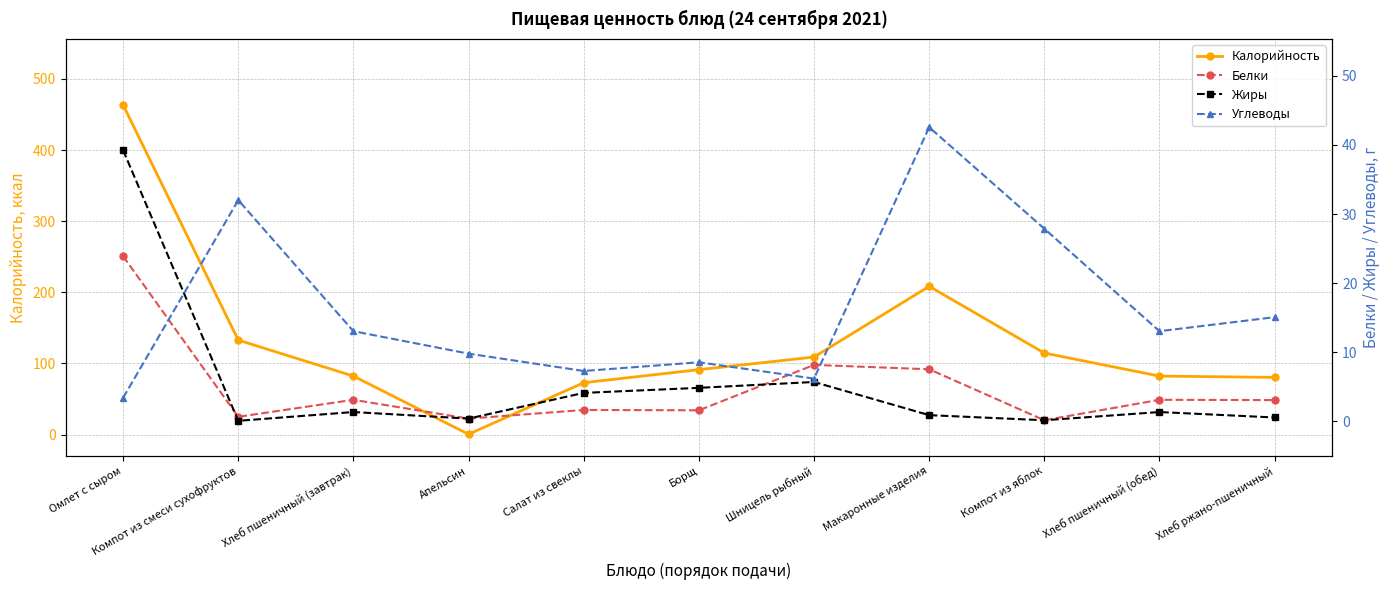

What is the highest value of the Калорийность series?

463.3